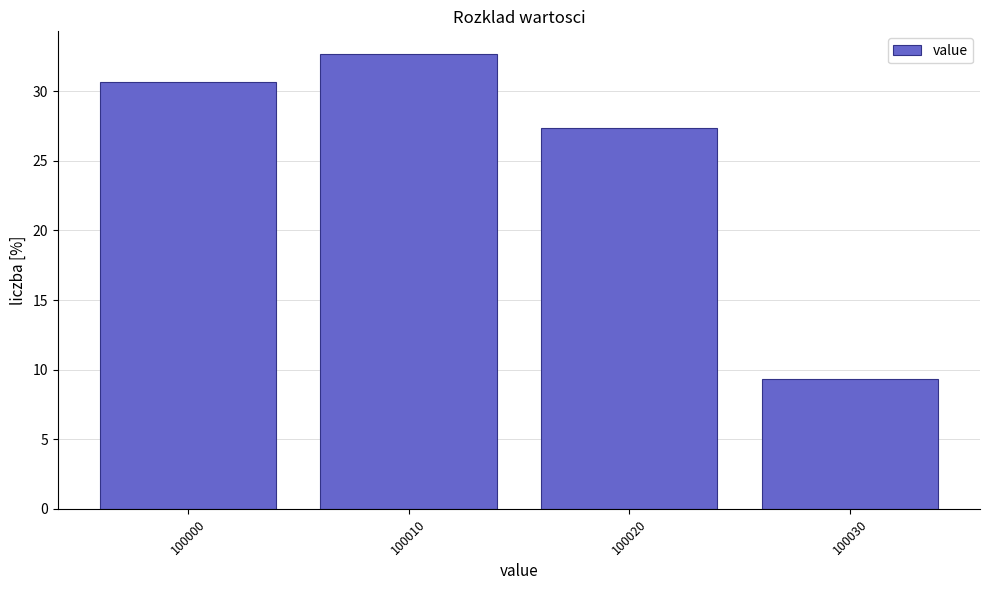

Reading left to right, transcribe this chart: for each bar, give the range it covers on the x-axis and its height. The values are not printed on the chart, so give them approximately, as read against the axis.

99995 to 100005: 30.5
100005 to 100015: 32.5
100015 to 100025: 27.5
100025 to 100035: 9.5